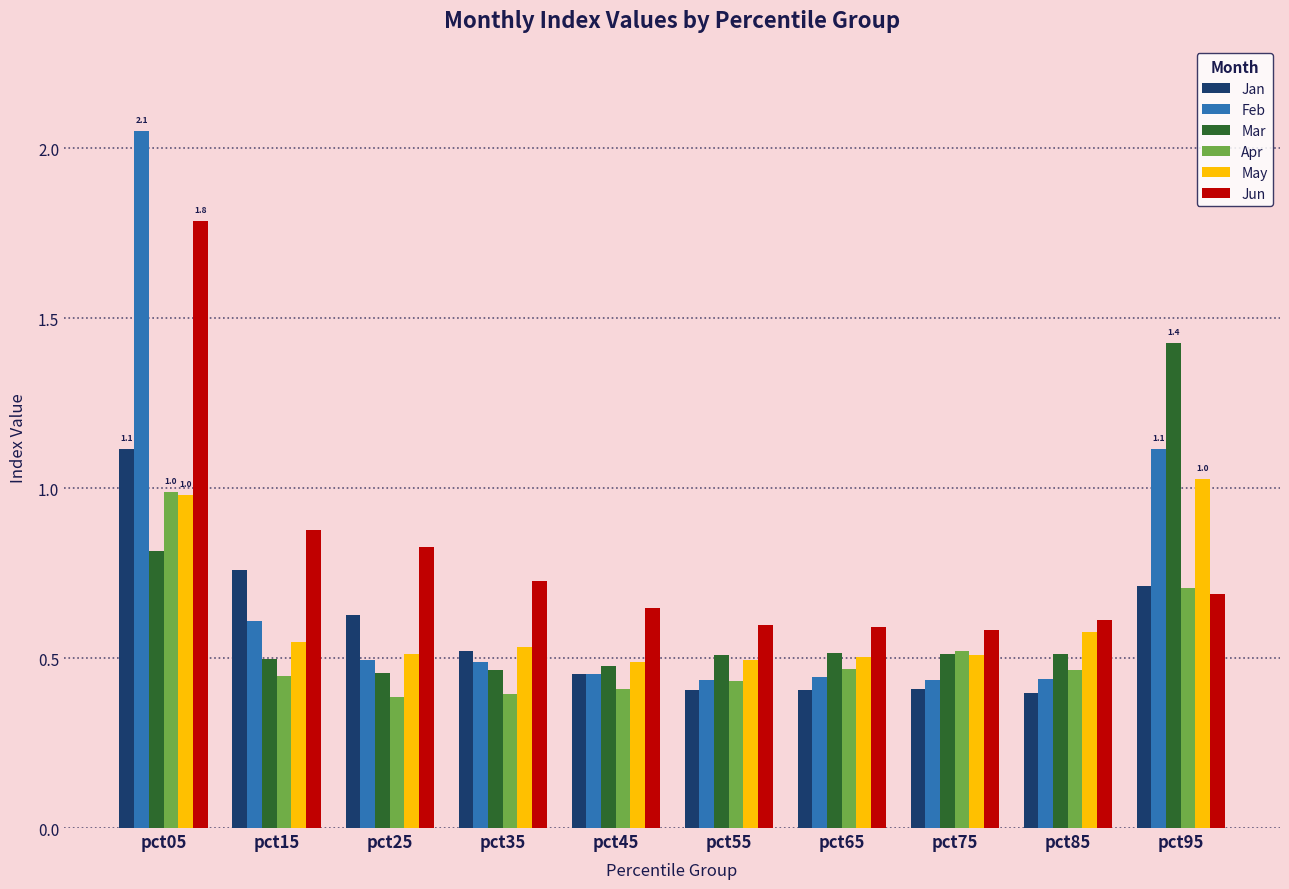

What is the difference between the second highest and minimum values in the Jun series?

0.3